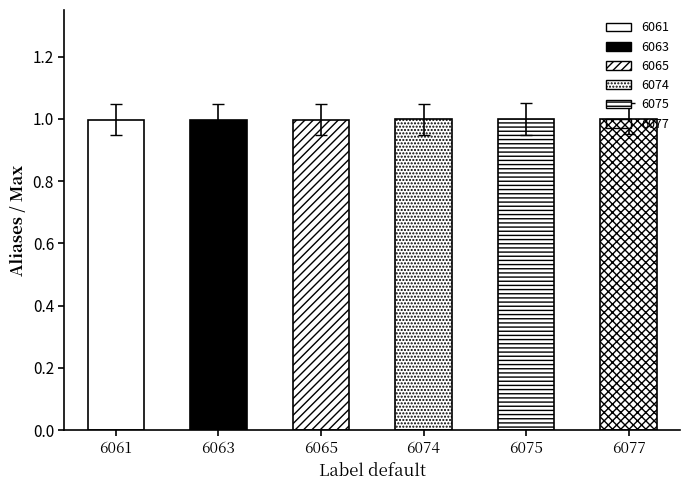

Is it true that the value at 6075 is 1.8?

False